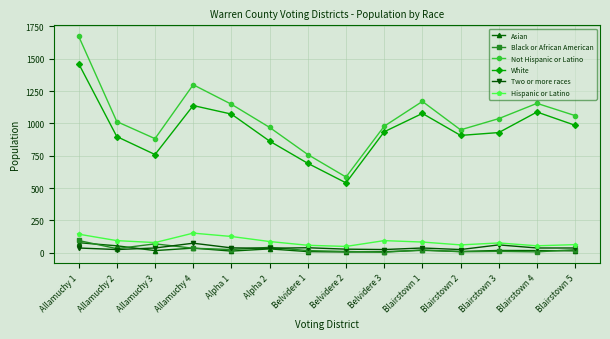

What position from the right is Belvidere 3?

6